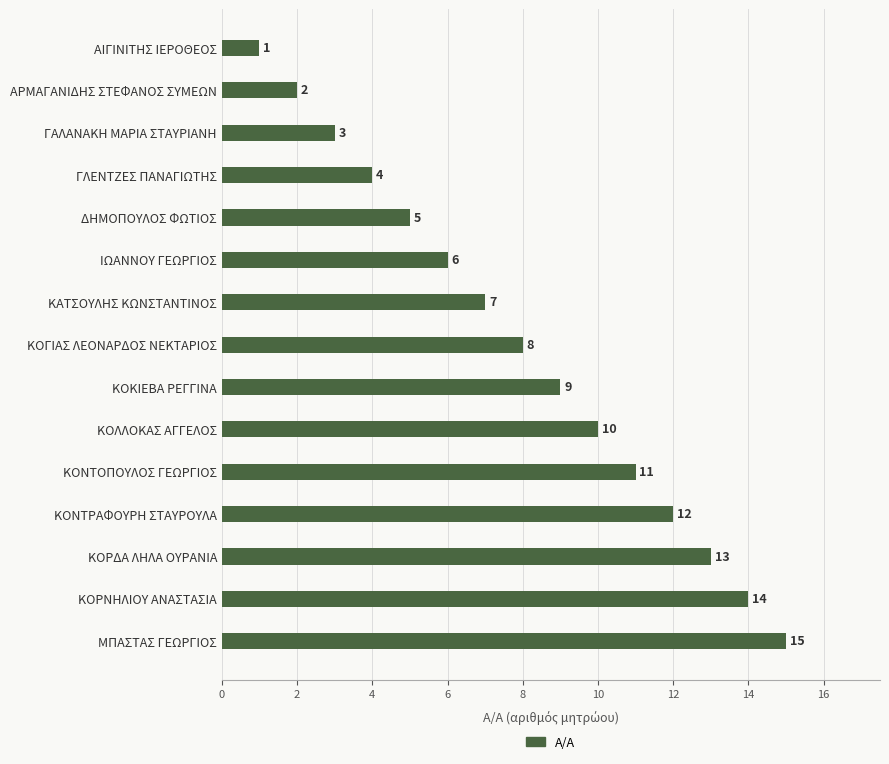

Where is the data nearest to the value 8?

ΚΟΓΙΑΣ ΛΕΟΝΑΡΔΟΣ ΝΕΚΤΑΡΙΟΣ